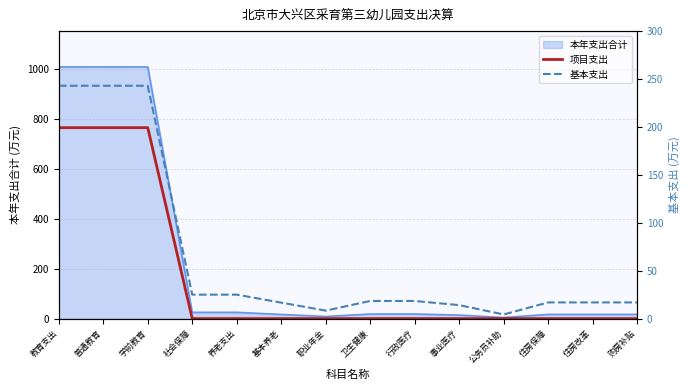

True or false: 基本支出 has more than 0 interior local peaks.

False